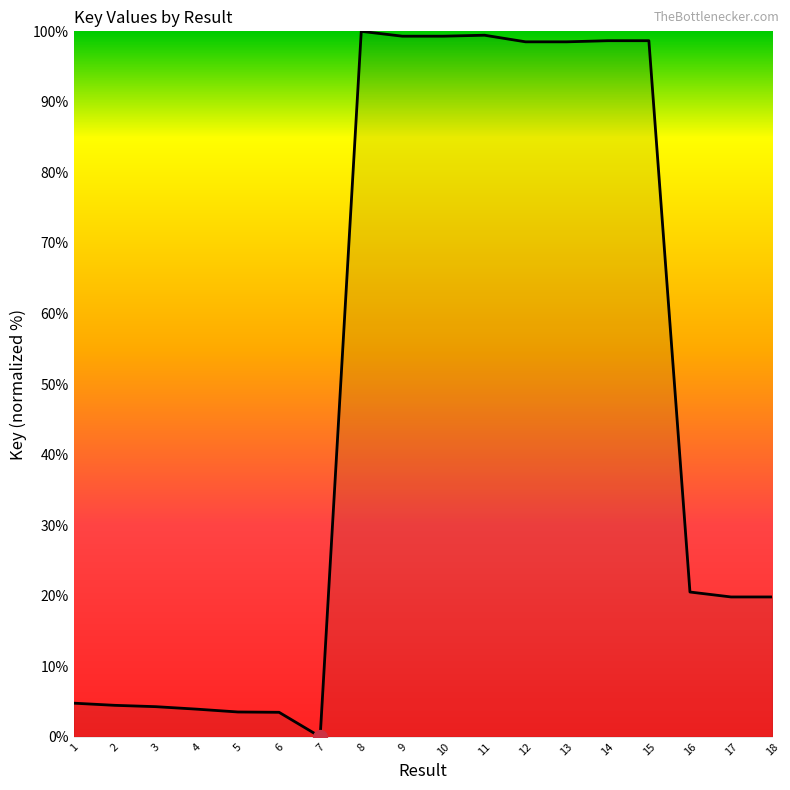

Which has a higher value, 9 or 7?

9